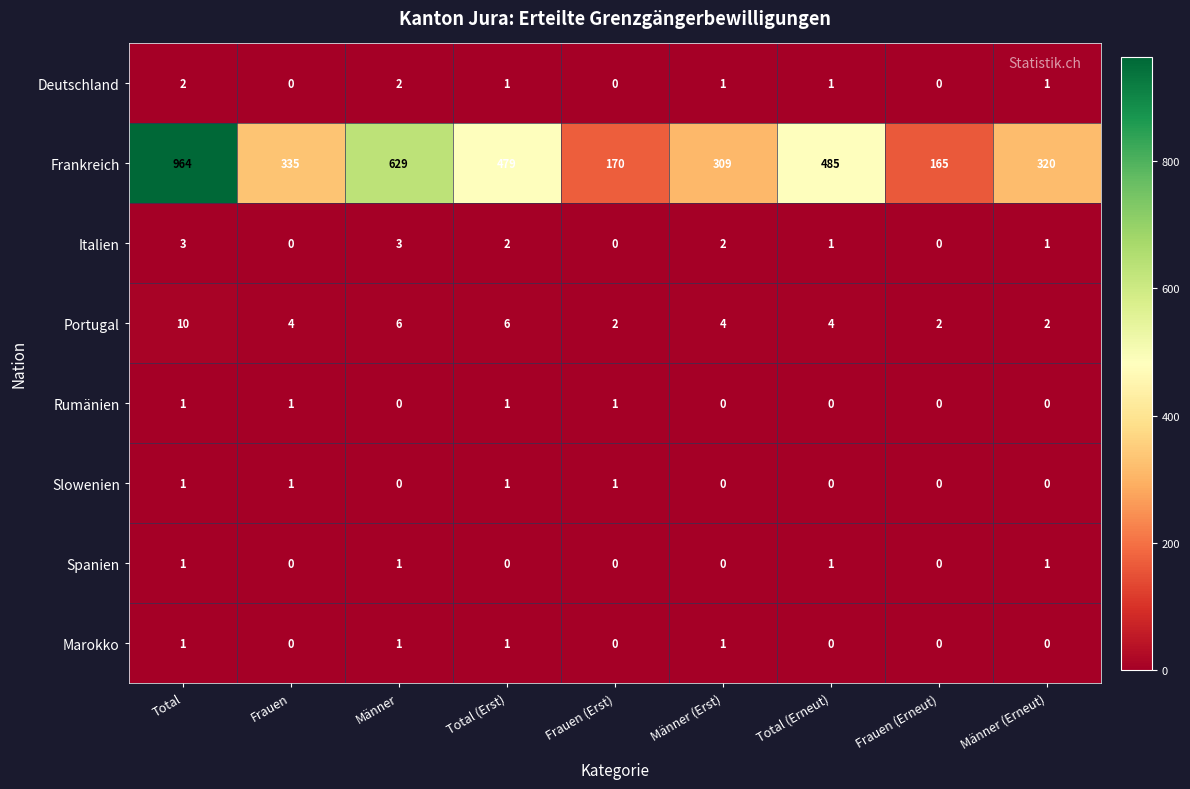

What is the sum of all Italien values?

12